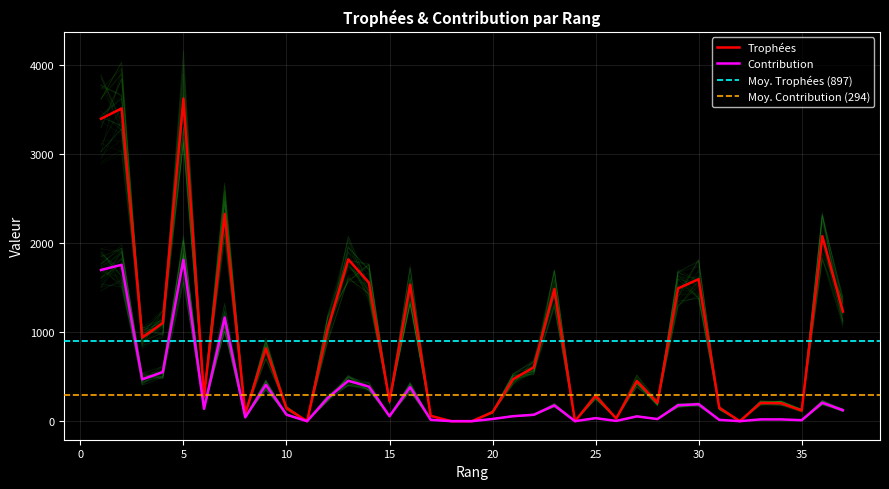

True or false: Trophées and Contribution intersect in this chart.

False